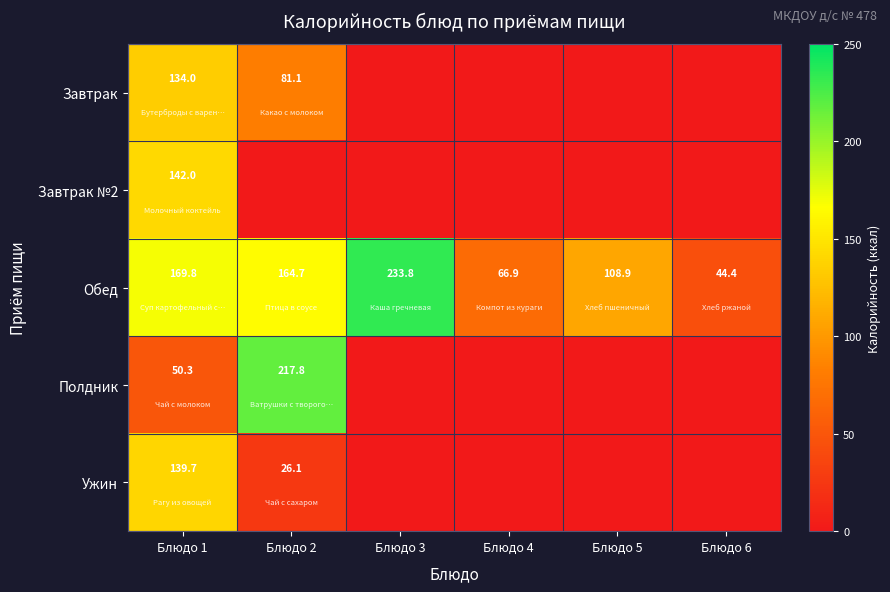

What is the sum of the Обед values at Блюдо 3 and Блюдо 4?

300.7